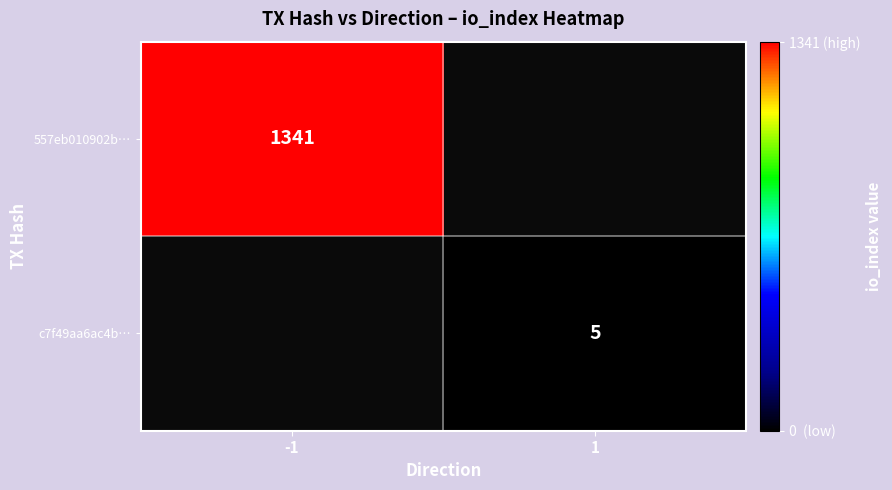

Is it true that 557eb010902b… equals 434 at -1?

False